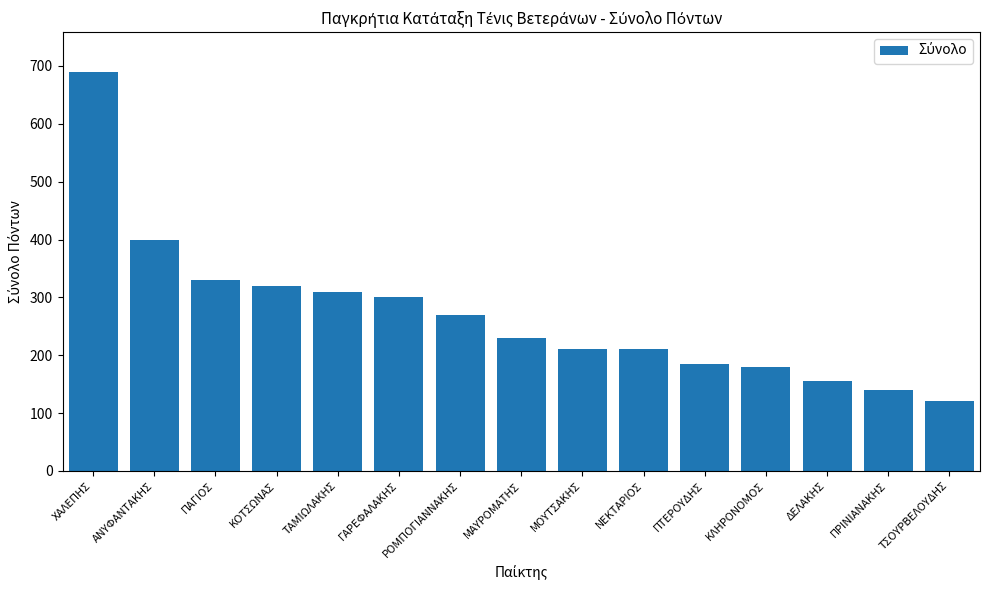

What is the difference between the maximum and minimum values?

570